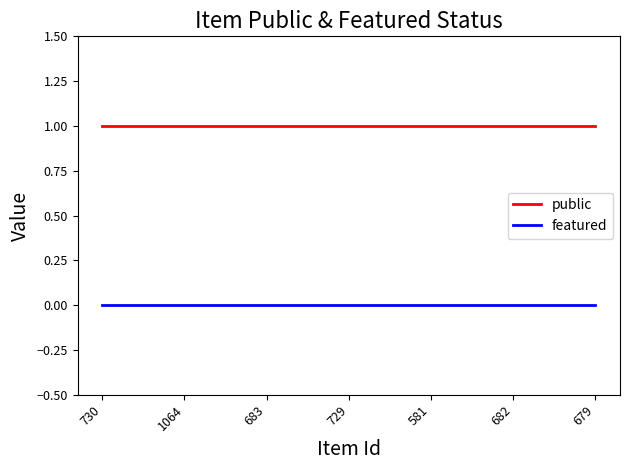

True or false: public and featured cross at least once.

False